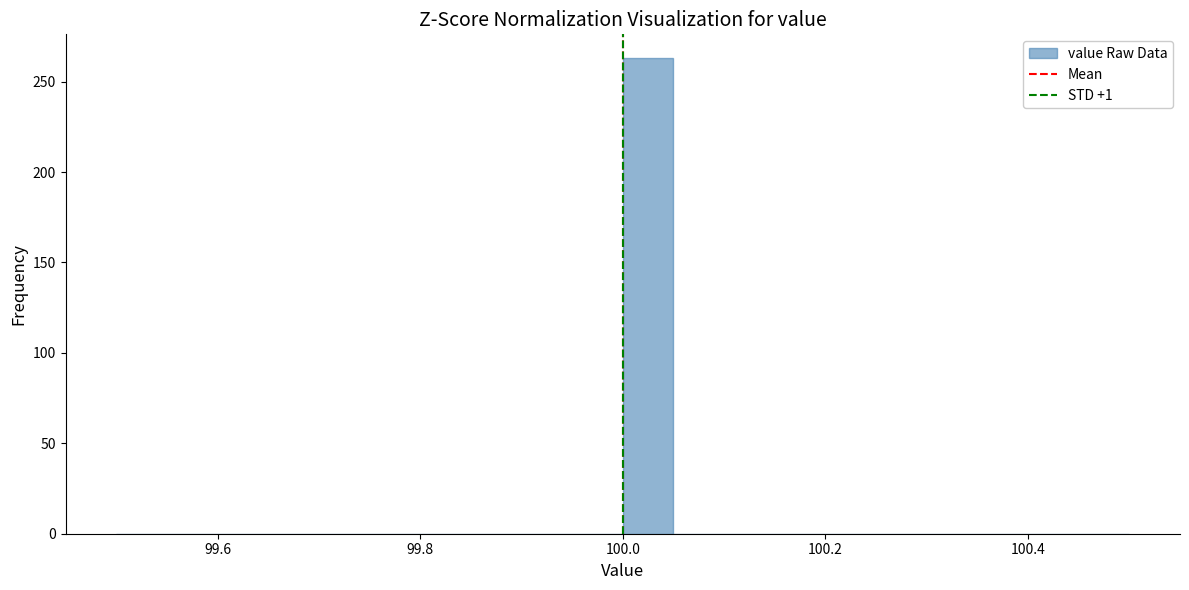

Around what value on the x-axis is the tallest bar? Give the approximate position of its centre, as read against the axis.

100.02